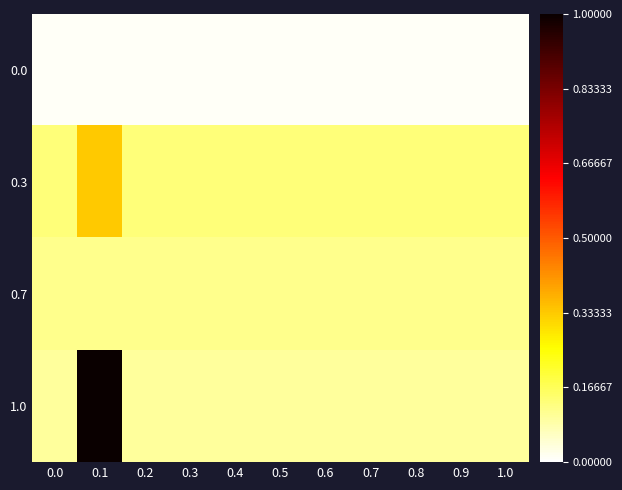

List the series in order of their peak value, highest first.

1.0, 0.3, 0.7, 0.0